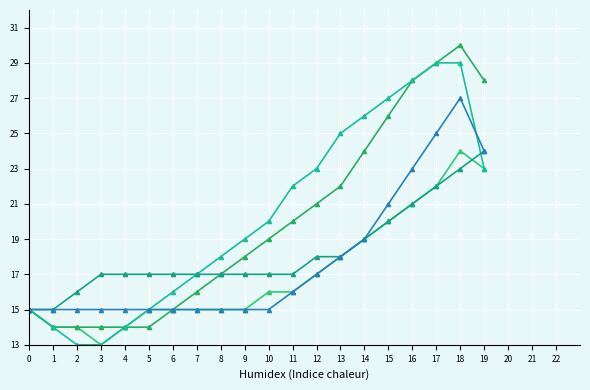

How many data points does each series have?

20